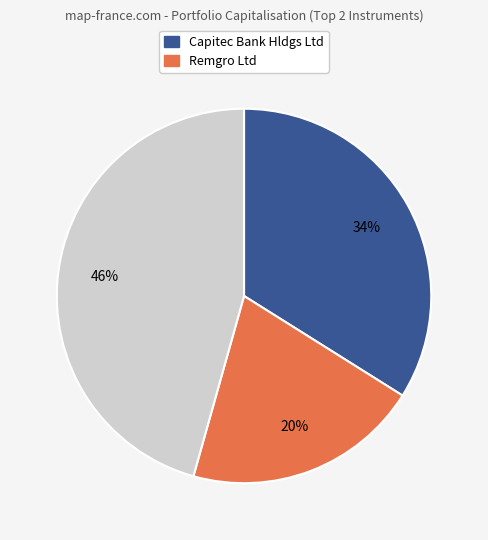

Is there a majority slice in this chart?

No